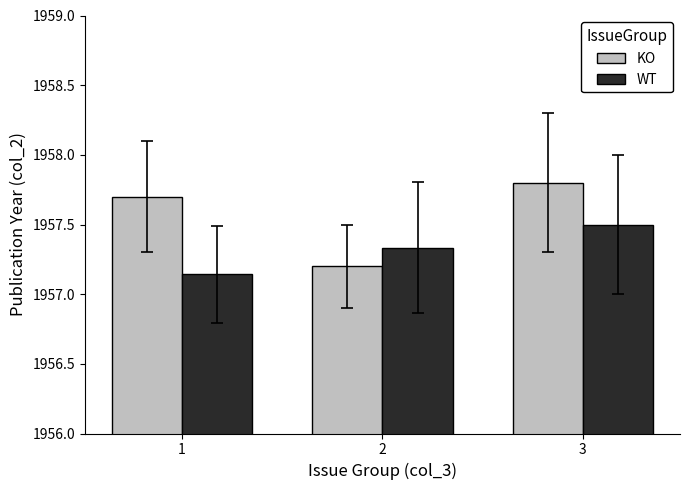

What is the value of the WT bar at the 1st from the left?

1957.1